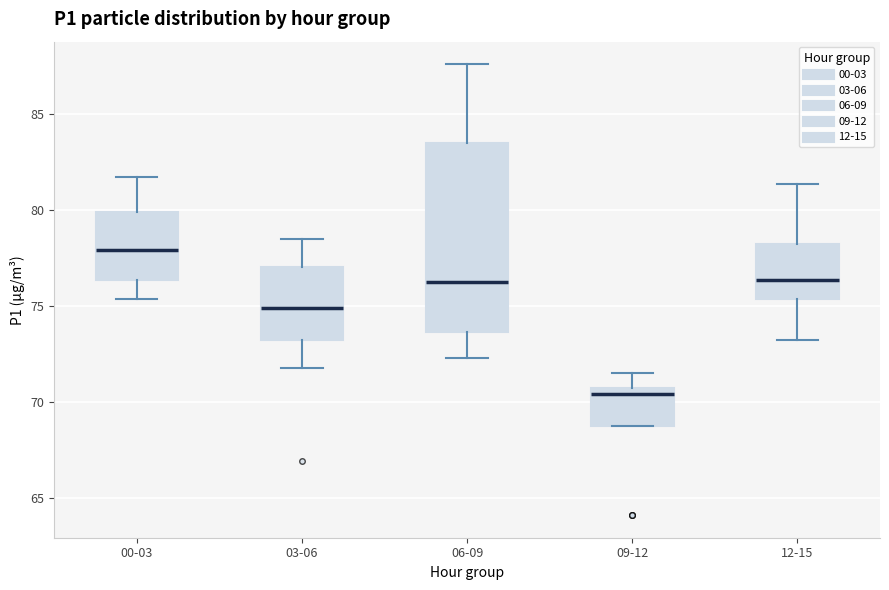

Reading left to right, transcribe this box plot: for each box, give where its median line is, the range the box spans, and where its two whiskers end, as read against the y-axis. The values are not printed on the chart, so give them approximately, as read against the axis.

00-03: median 78.0, box 76.5 to 80.0, whiskers 75.5 to 82.0
03-06: median 75.0, box 73.0 to 77.0, whiskers 72.0 to 78.5
06-09: median 76.5, box 73.5 to 83.5, whiskers 72.5 to 87.5
09-12: median 70.5 (just below the box's upper edge), box 69.0 to 70.5, whiskers 69.0 to 71.5
12-15: median 76.5, box 75.5 to 78.5, whiskers 73.5 to 81.5